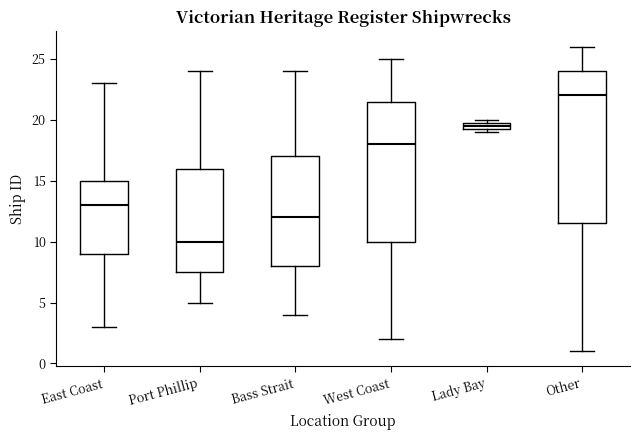

Which box is the tallest, from its lower edge to its upper edge?

Other